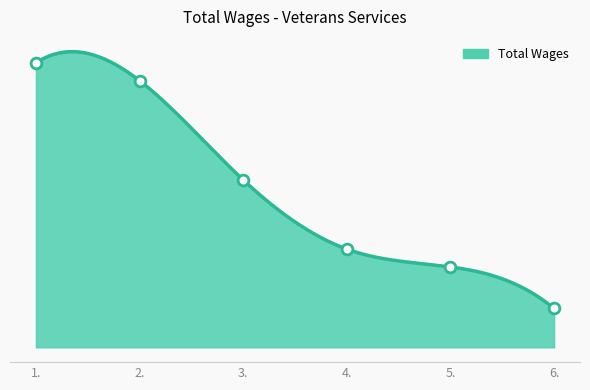

Approximately how many times larger is the value at 4. compared to 5.?

1.2